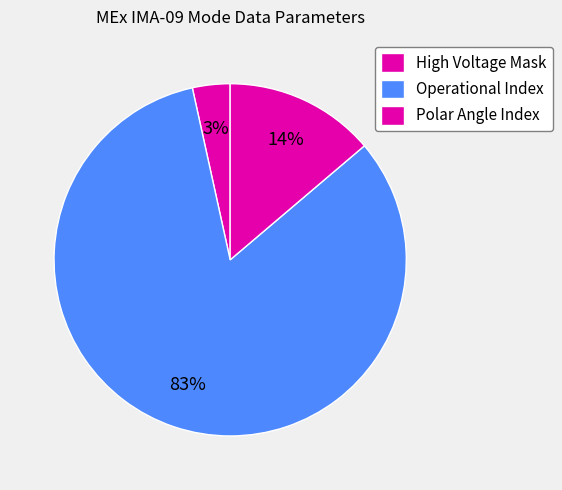

How many segments does this pie chart have?

3